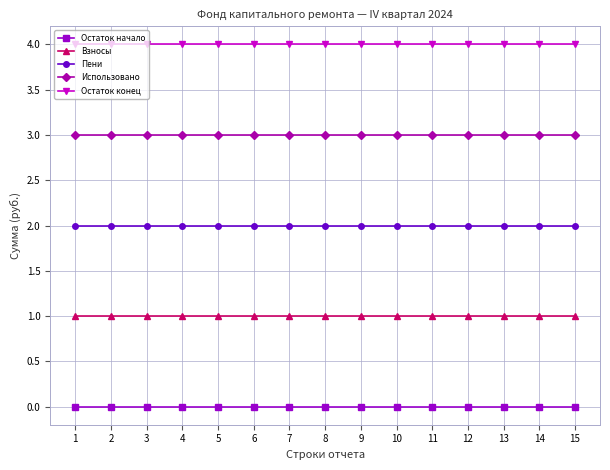

What is the value of the Пени point at the 7th from the left?

2